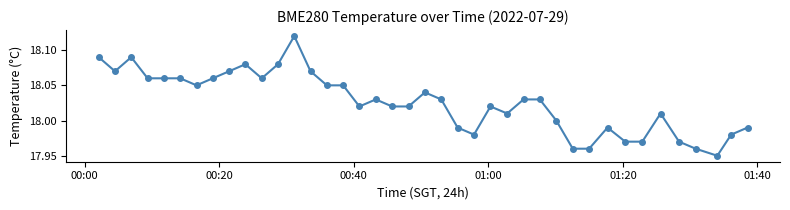

True or false: the data has more than 0 interior local peaks.

True